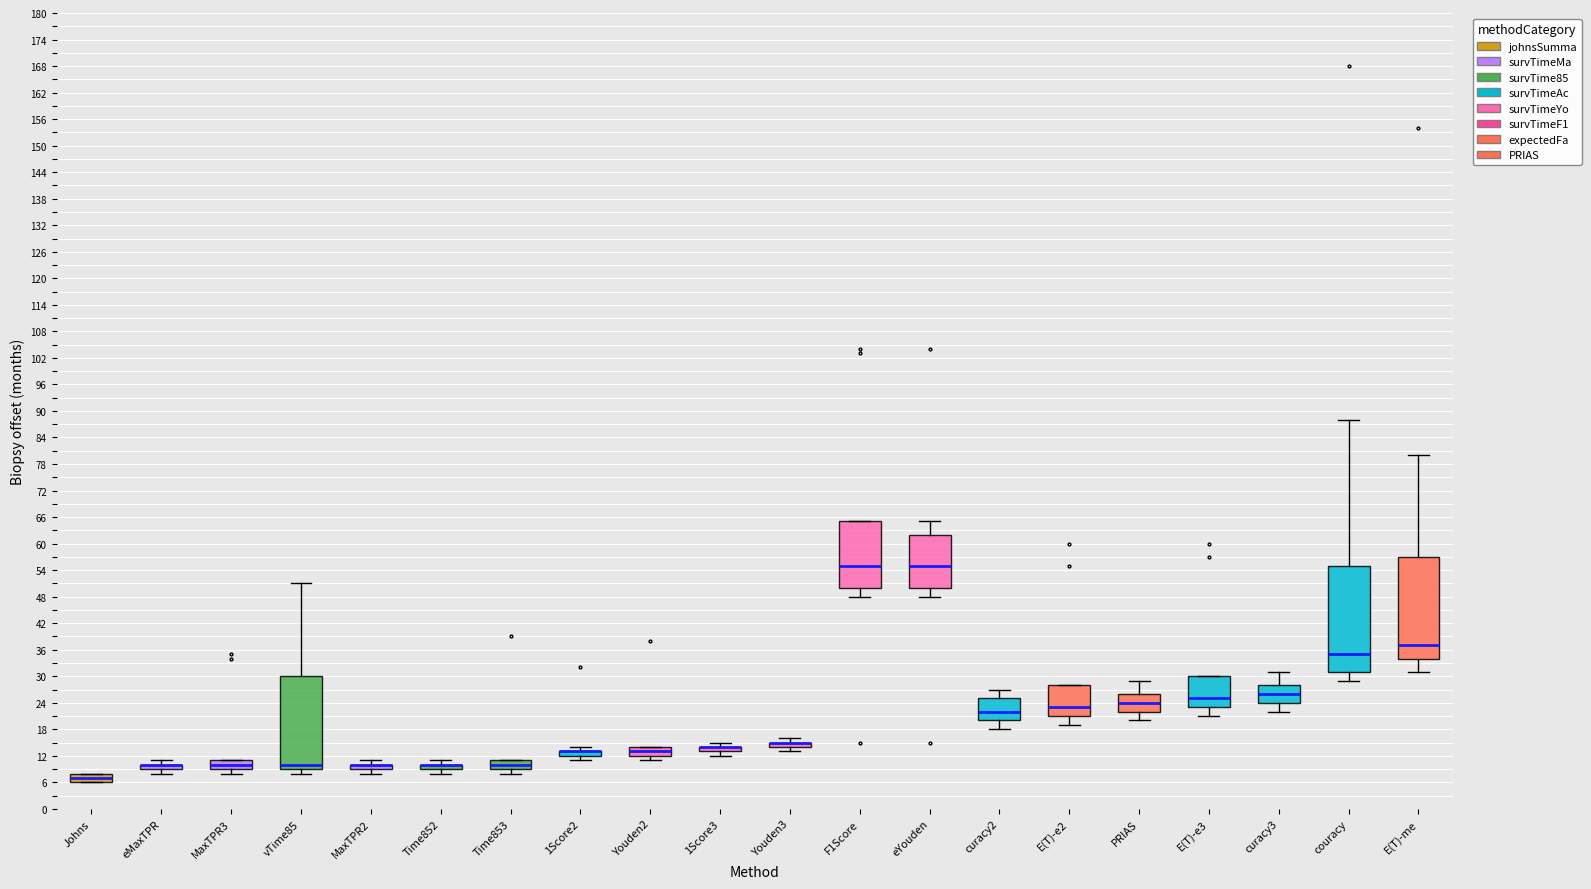

Reading left to right, transcribe this box plot: for each box, give where its median line is, the range the box spans, and where its two whiskers end, as read against the y-axis. The values are not printed on the chart, so give them approximately, as read against the axis.

Johns: median 7, box 6 to 8, whiskers 6 to 8
eMaxTPR: box collapsed to a line at 10, whiskers 8 to 11
MaxTPR3: median 10, box 9 to 11, whiskers 8 to 11
vTime85: median 10, box 9 to 30, whiskers 8 to 51
MaxTPR2: box collapsed to a line at 10, whiskers 8 to 11
Time852: box collapsed to a line at 10, whiskers 8 to 11
Time853: median 10, box 9 to 11, whiskers 8 to 11
1Score2: box collapsed to a line at 13, whiskers 11 to 14
Youden2: median 13, box 12 to 14, whiskers 11 to 14
1Score3: box collapsed to a line at 14, whiskers 12 to 15
Youden3: box collapsed to a line at 15, whiskers 13 to 16
F1Score: median 55, box 50 to 65, whiskers 48 to 65
eYouden: median 55, box 50 to 62, whiskers 48 to 65
curacy2: median 22, box 20 to 25, whiskers 18 to 27
E(T)-e2: median 23, box 21 to 28, whiskers 19 to 28
PRIAS: median 24, box 22 to 26, whiskers 20 to 29
E(T)-e3: median 25, box 23 to 30, whiskers 21 to 30
curacy3: median 26, box 24 to 28, whiskers 22 to 31
couracy: median 35, box 31 to 55, whiskers 29 to 88
E(T)-me: median 37, box 34 to 57, whiskers 31 to 80